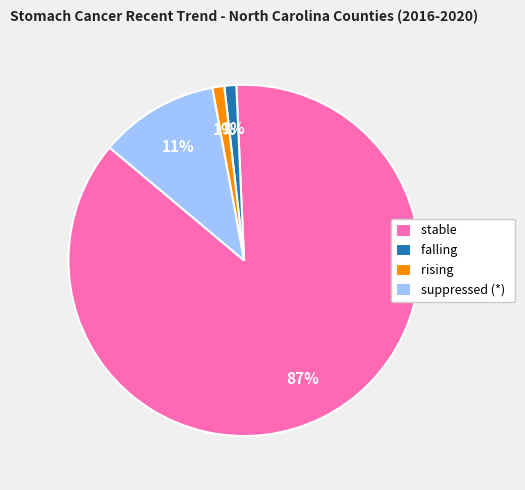

To the nearest percent, what is the difference between the suppressed (*) and falling slice percentages?

10%